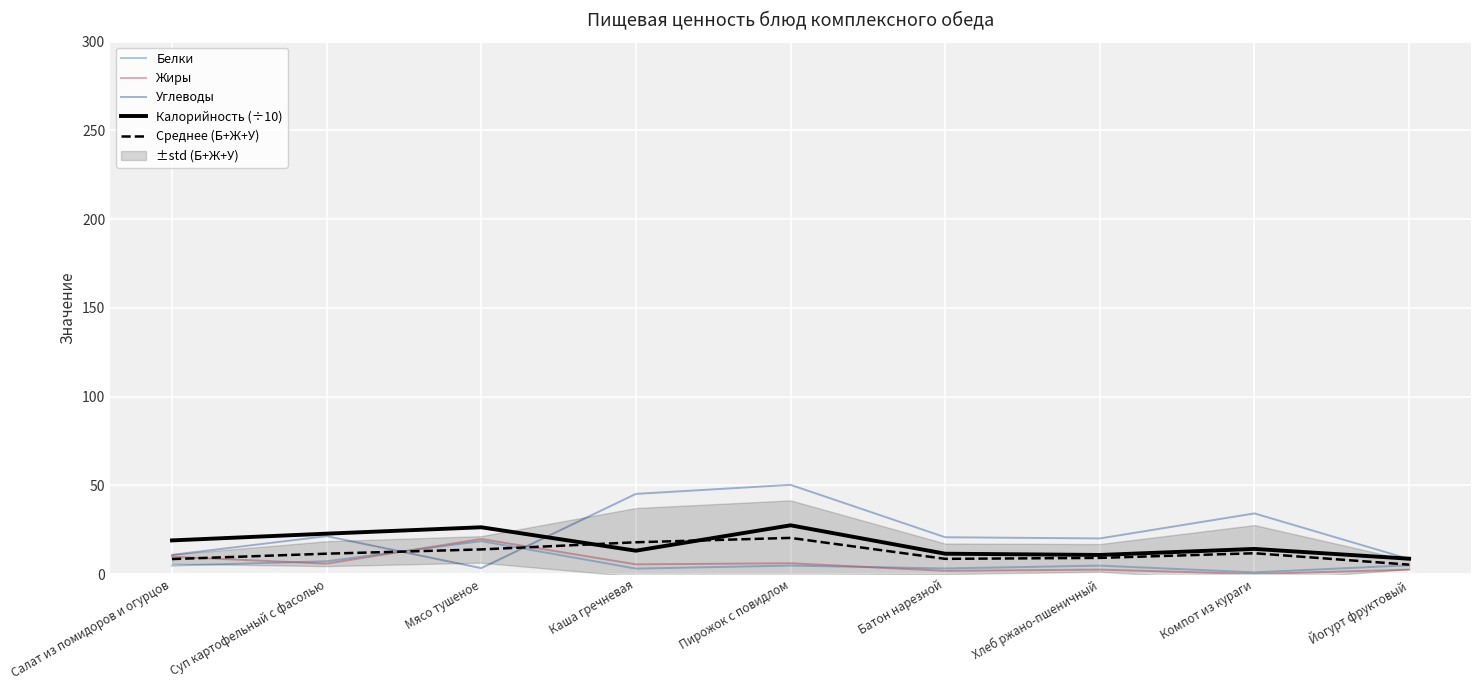

What is the difference between the maximum and minimum values in the Калорийность (÷10) series?

18.8